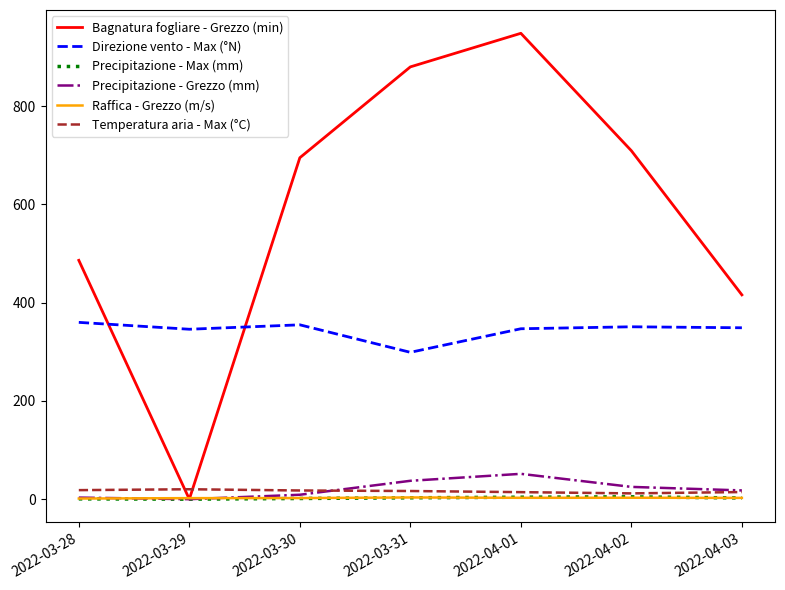

At which category is the sum across all series the highest?

2022-04-01